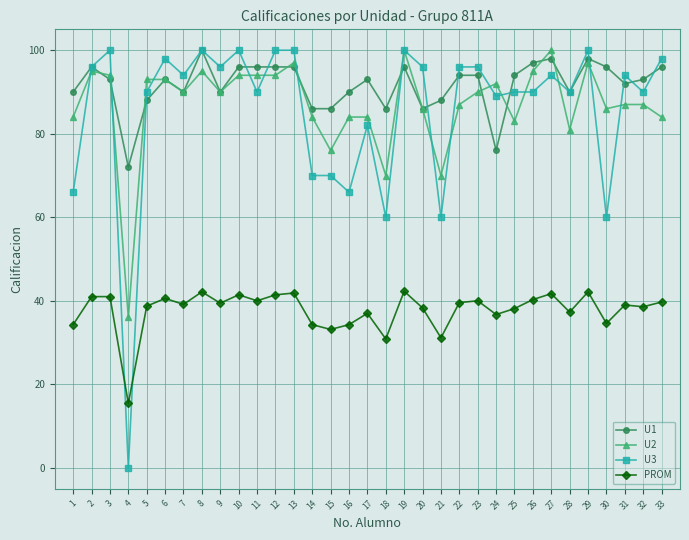

At how many categories does at least one series exceed 4?

33